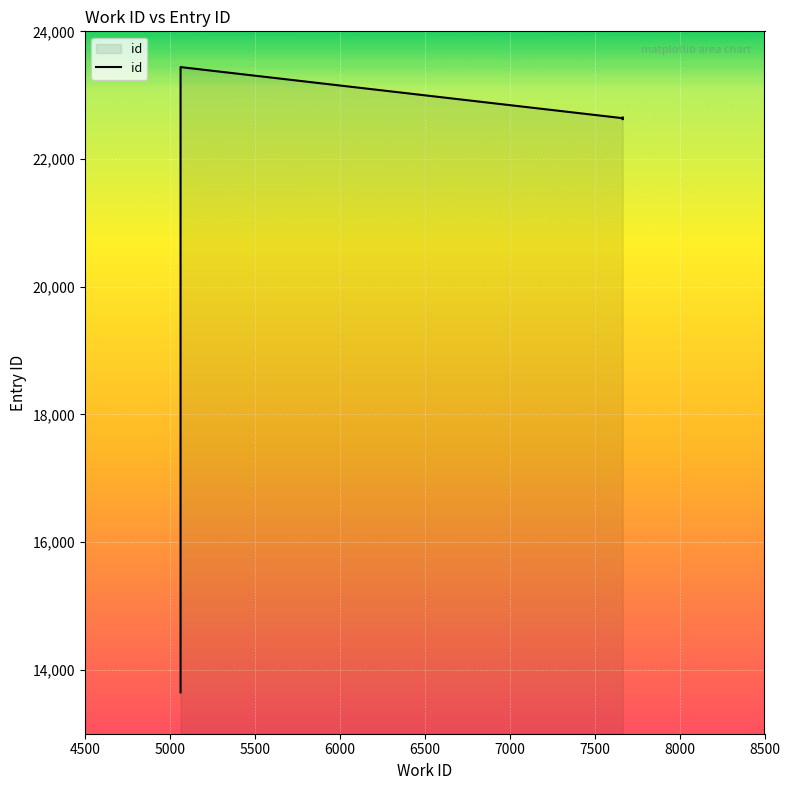

What is the greatest value displayed?

23440